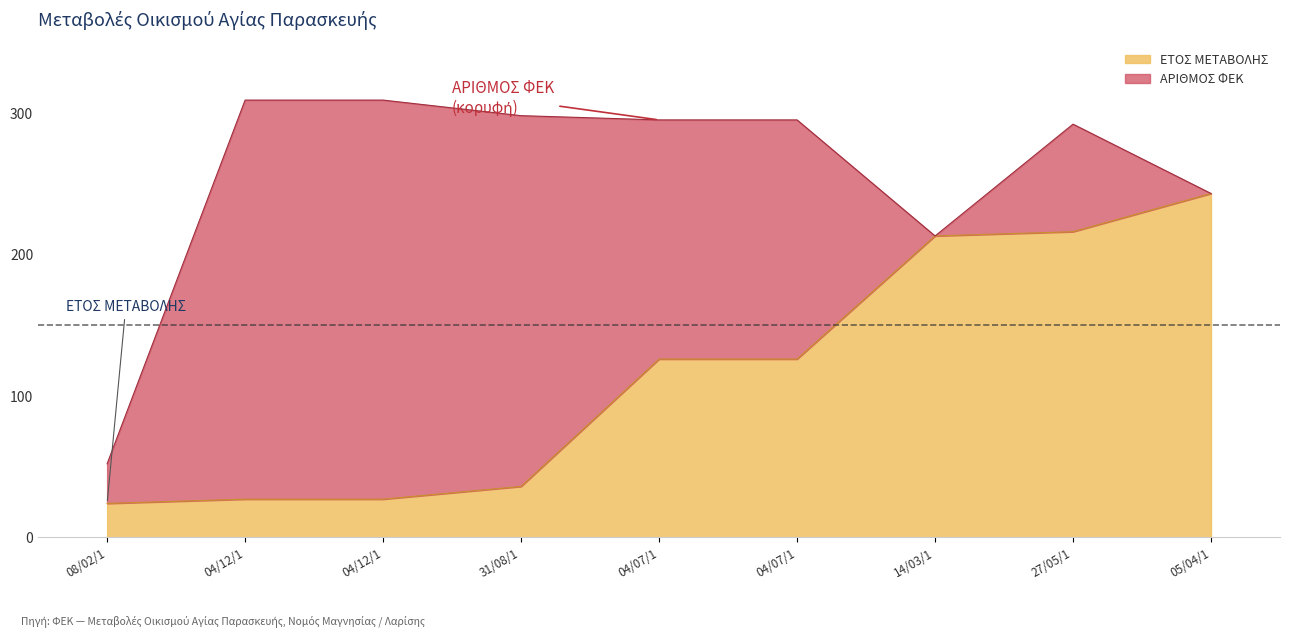

Count the number of values greater than 126.

3